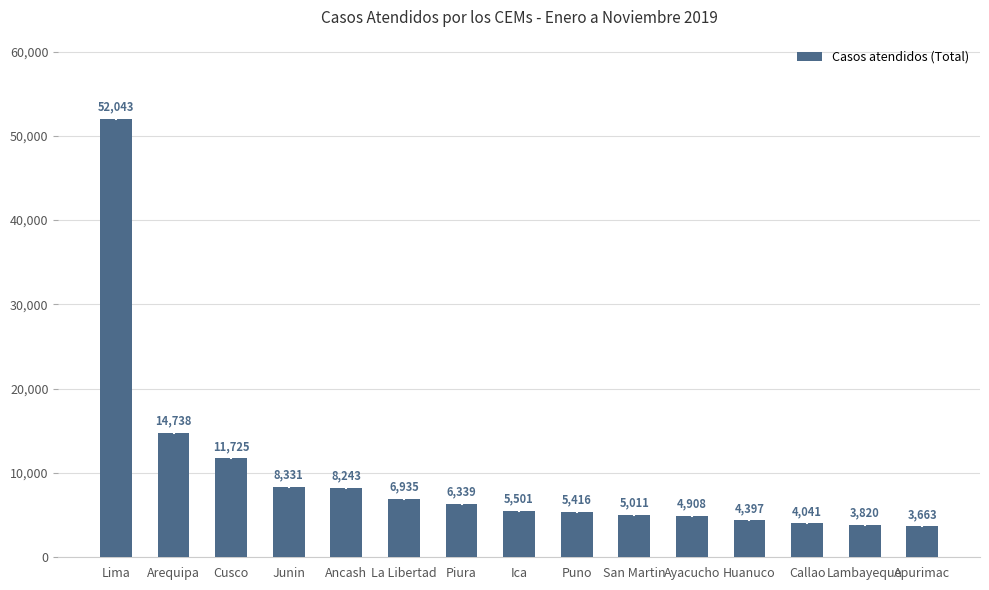

Which label corresponds to the largest value in the chart?

Lima